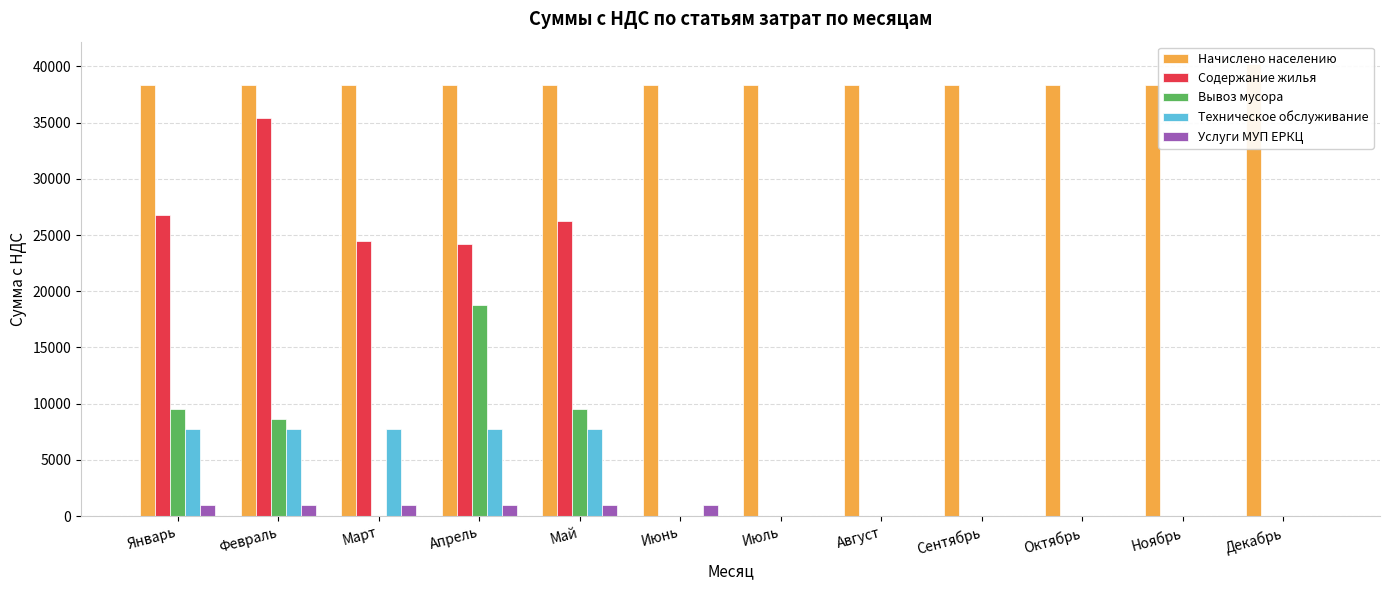

Which has a higher value, Апрель or Май?

Апрель